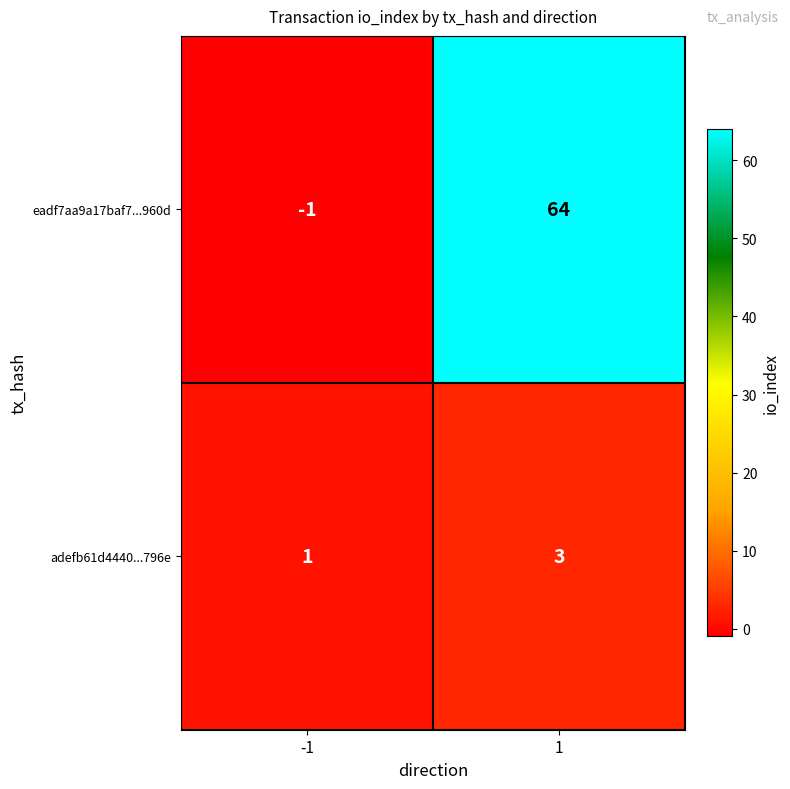

Reading left to right, extract all data points from this chart.

eadf7aa9a17baf7...960d: -1	64
adefb61d4440...796e: 1	3